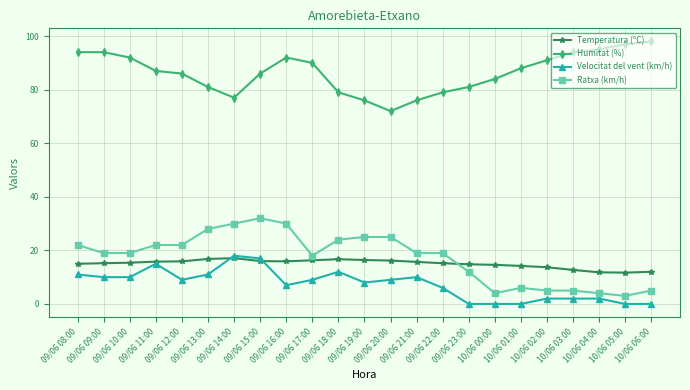

Which category has the highest value in the Humitat (%) series?

10/06 06:00